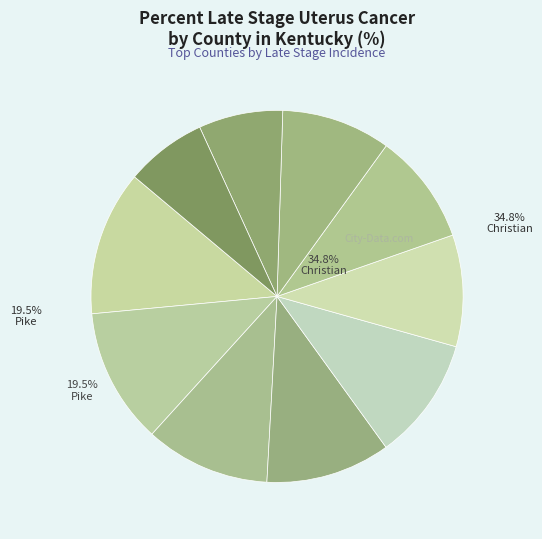

To the nearest percent, what portion does Jefferson County represent?

10%